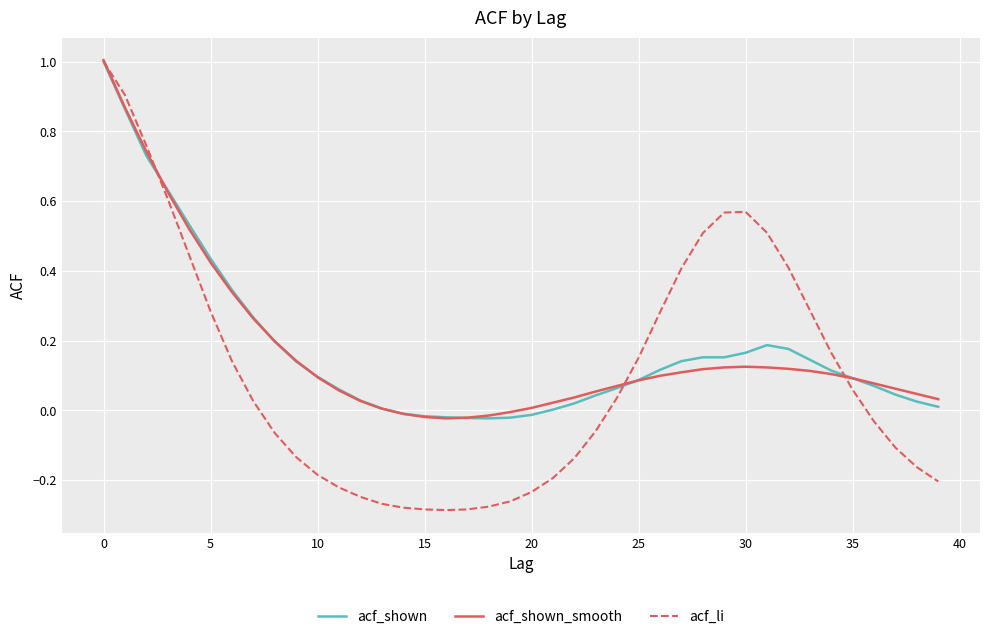

What is the maximum value shown in the chart?

1.0